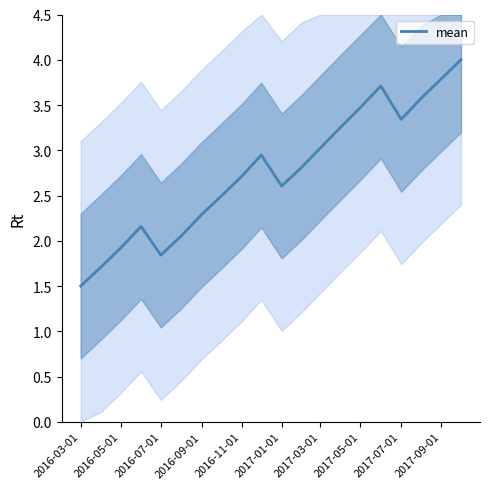

What is the maximum value shown in the chart?

4.0